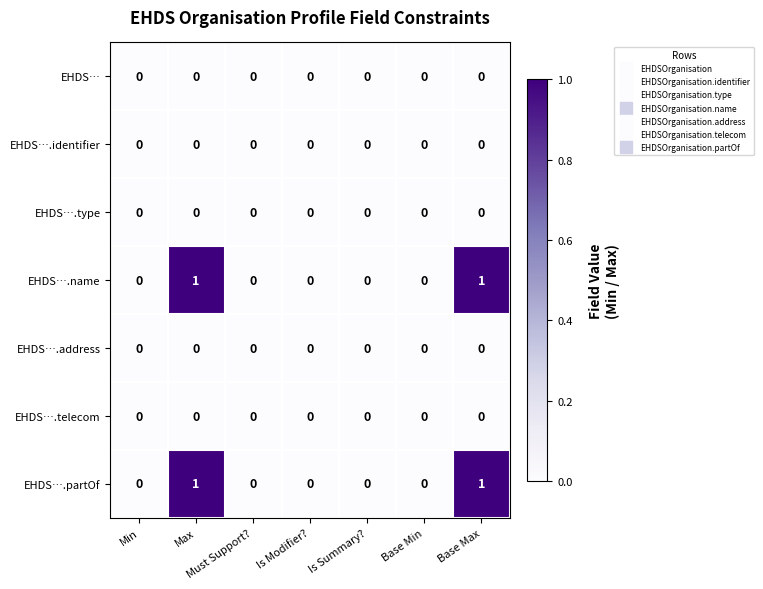

The EHDS….telecom series shows 0 at Base Min. True or false?

True